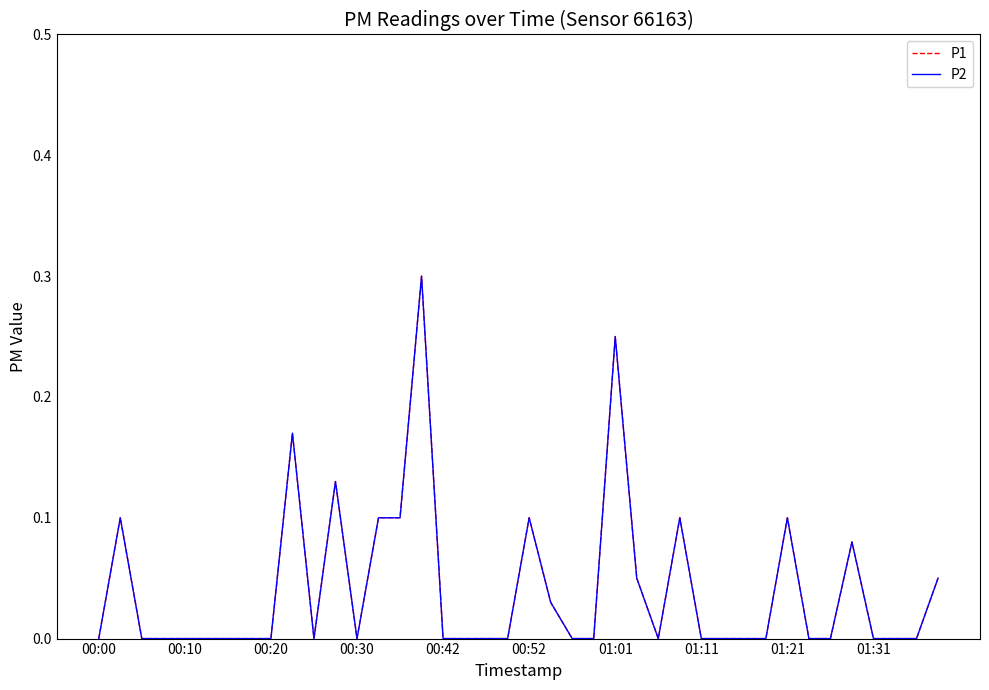

Does the chart display data point markers on the line(s)?

No